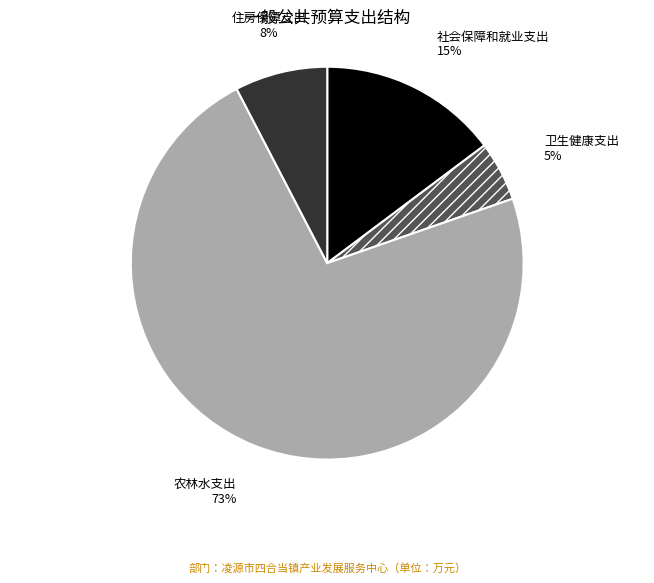

Count the number of slices in the pie.

4